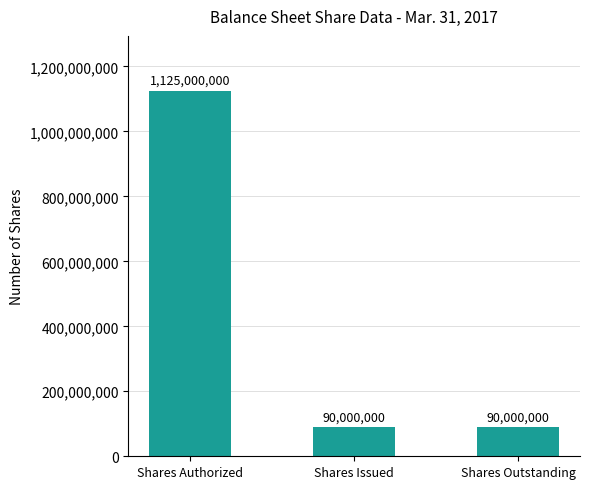

What is the average value?

435000000